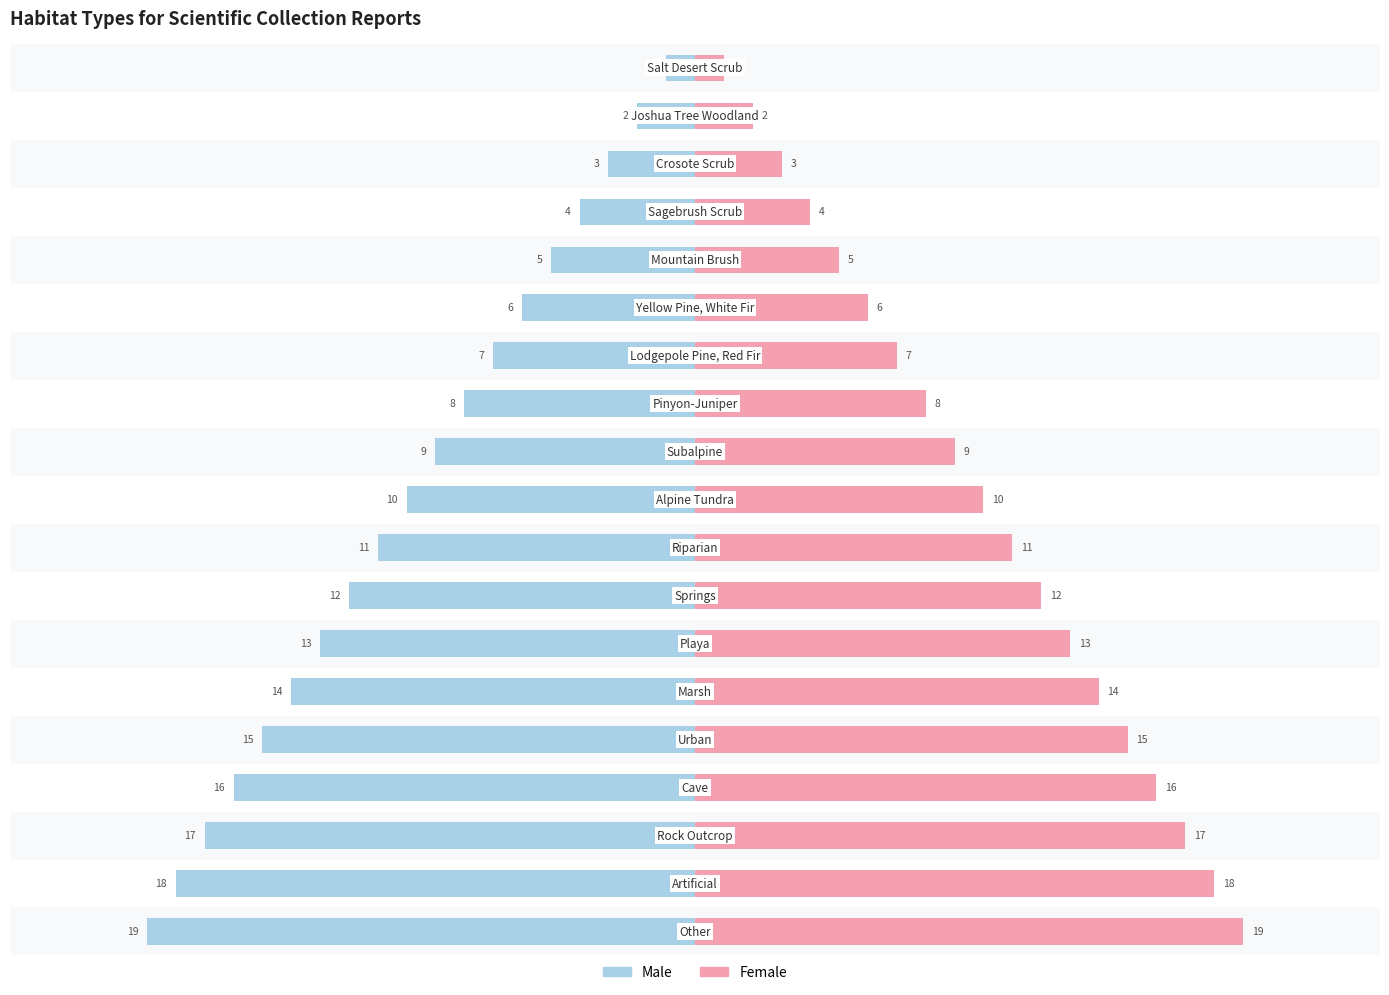

How many categories are shown in the chart?

19